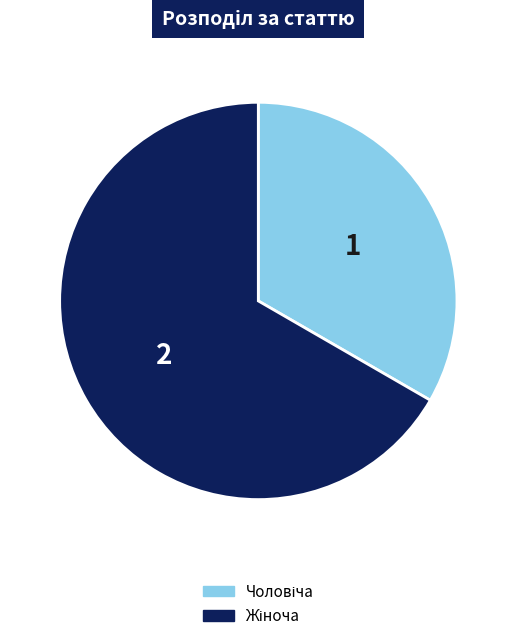

How many segments does this pie chart have?

2